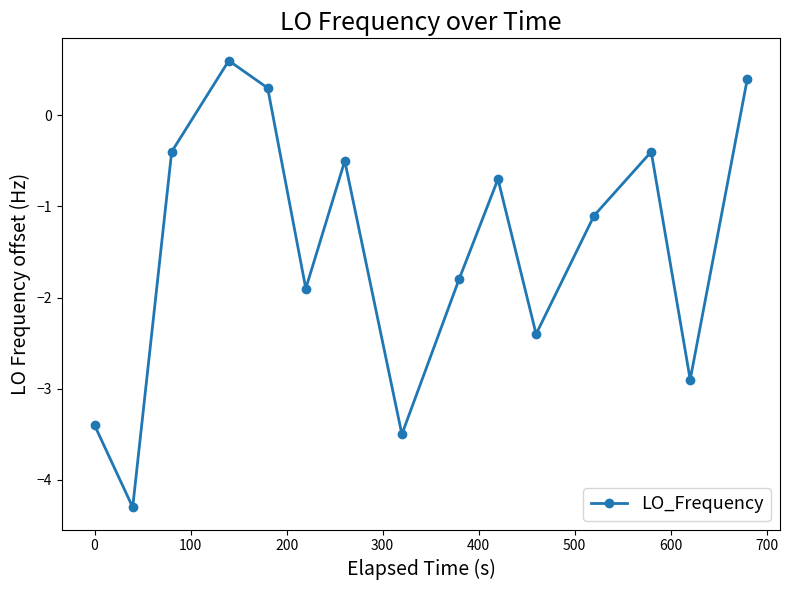

How many interior local peaks (higher than both neighbors) does the data have?

4